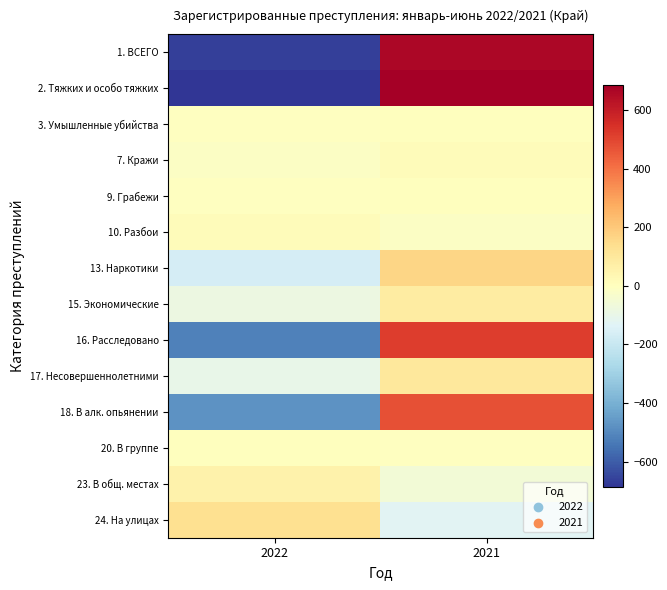

Which category has the highest value across all series?

2021